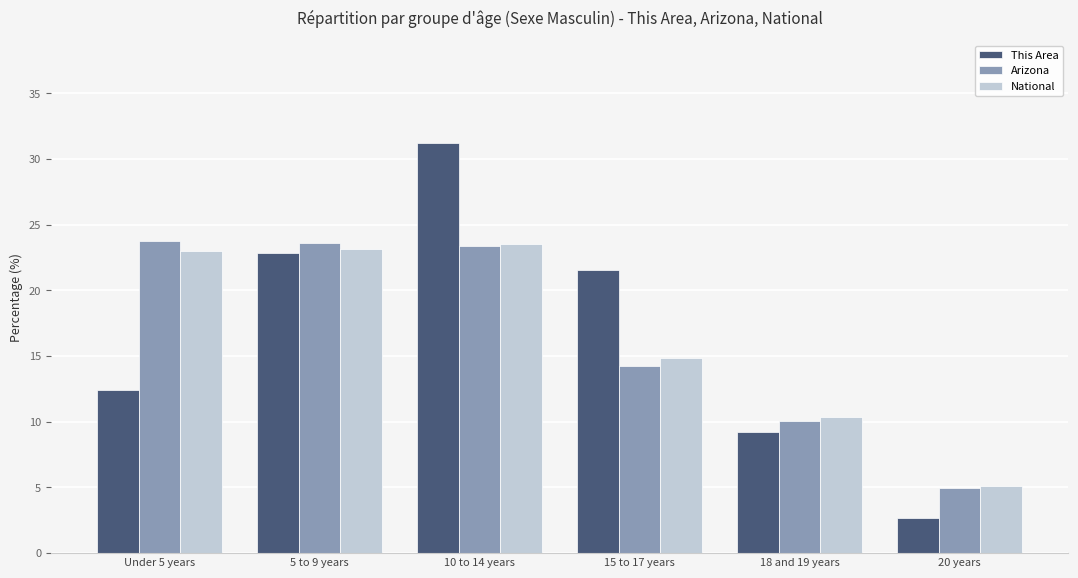

What is the value of the This Area bar at the 1st from the left?

12.5